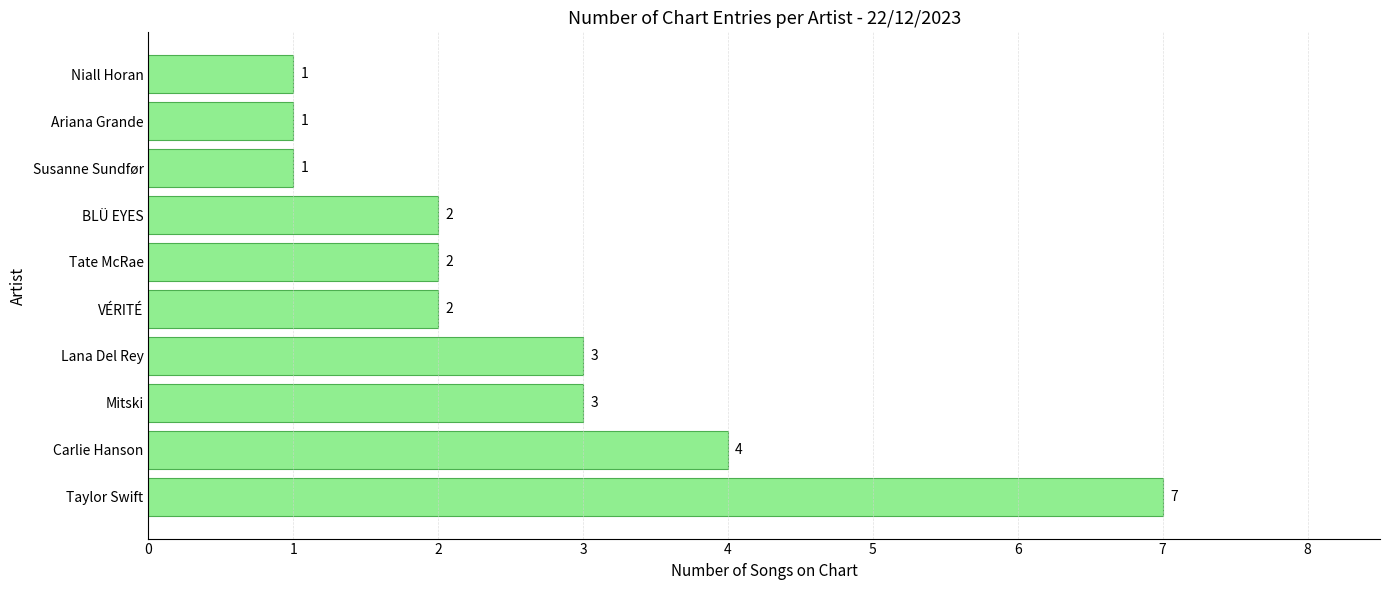

How many values are between 1 and 3?

8